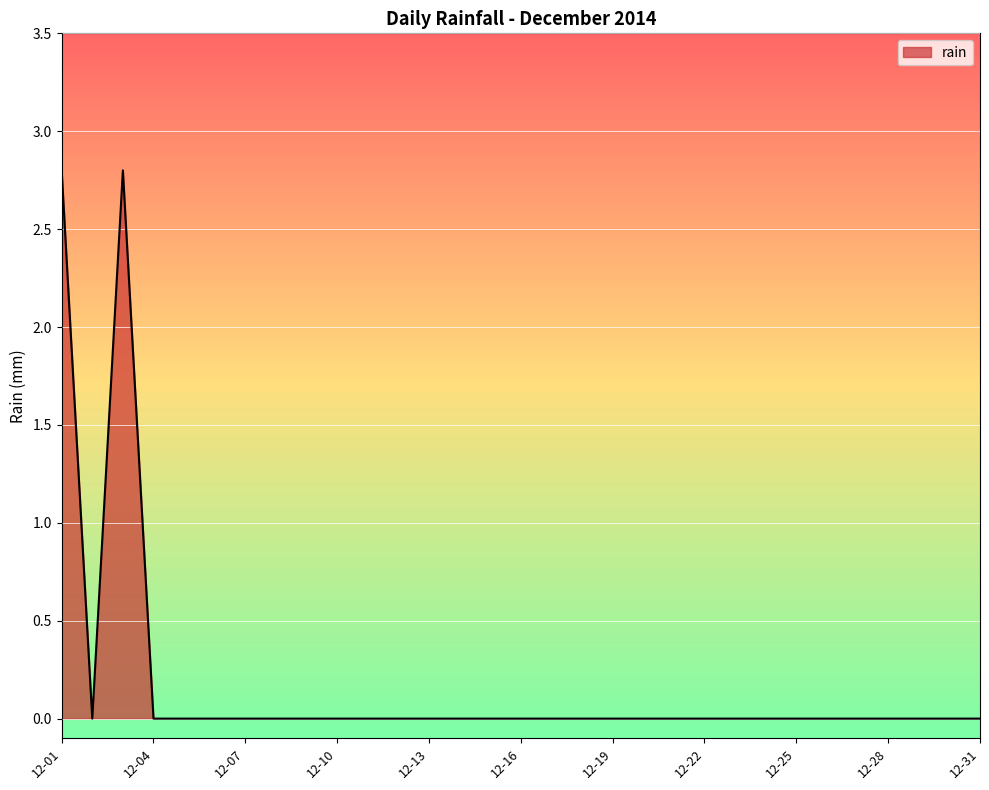

What is the maximum value shown in the chart?

2.8